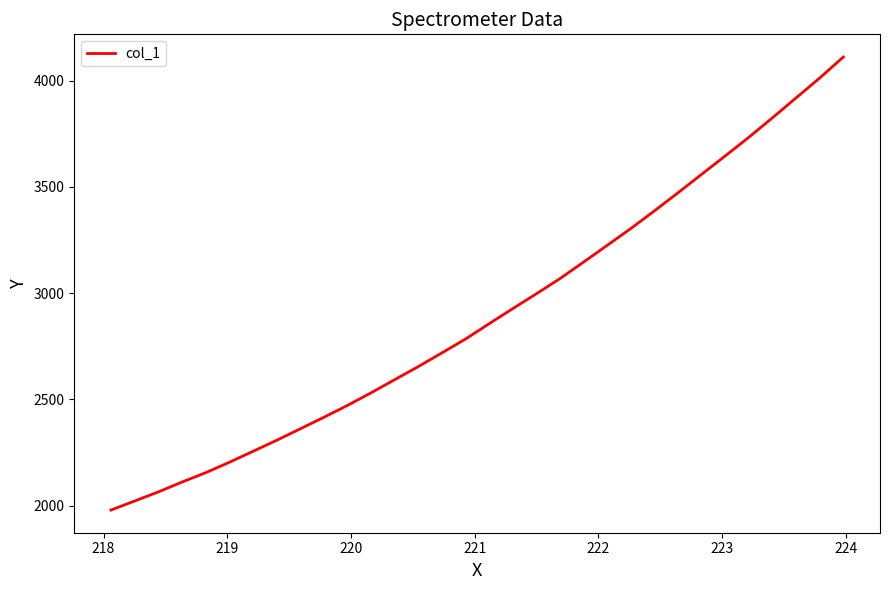

What is the smallest value displayed?

1978.8